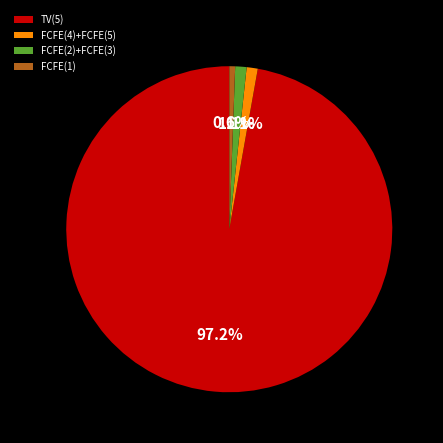

What is the smallest slice in the pie chart?

FCFE(1)